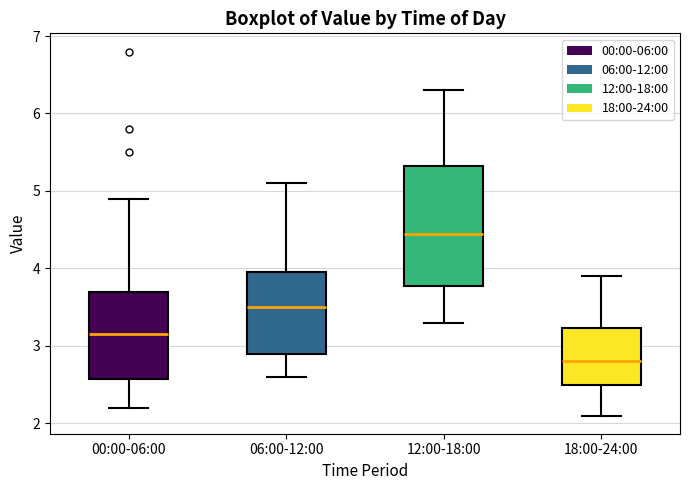

Reading left to right, read every box against the y-axis: the position of its median line, the range the box covers, and the ends of its whiskers. The values are not printed on the chart, so give them approximately, as read against the axis.

00:00-06:00: median 3.2, box 2.6 to 3.7, whiskers 2.2 to 4.9
06:00-12:00: median 3.5, box 2.9 to 4.0, whiskers 2.6 to 5.1
12:00-18:00: median 4.5, box 3.8 to 5.3, whiskers 3.3 to 6.3
18:00-24:00: median 2.8, box 2.5 to 3.2, whiskers 2.1 to 3.9